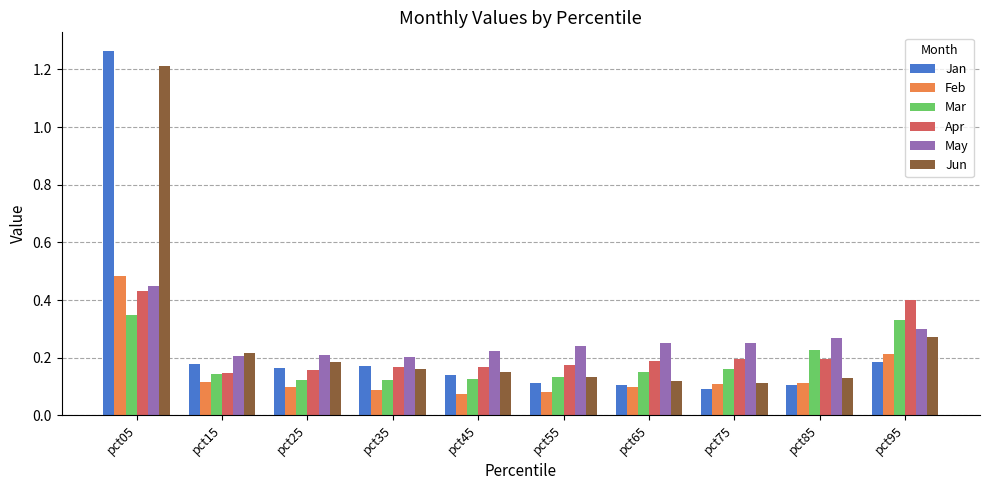

Which category has the lowest value in the Jan series?

pct75